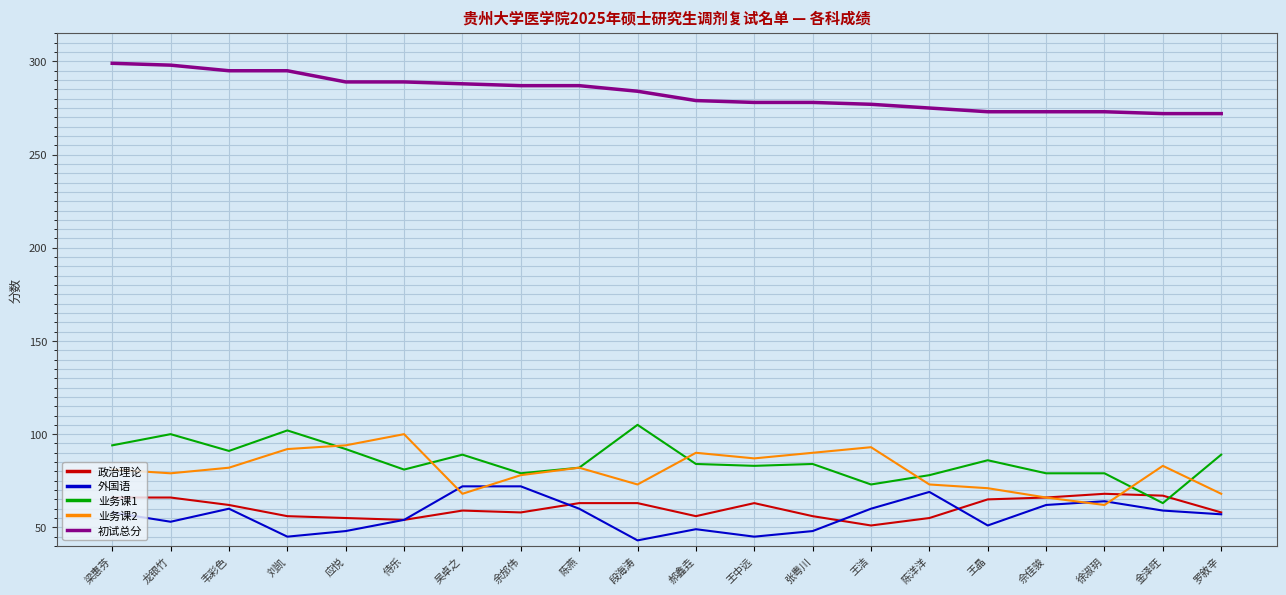

What is the maximum value for 政治理论?

68